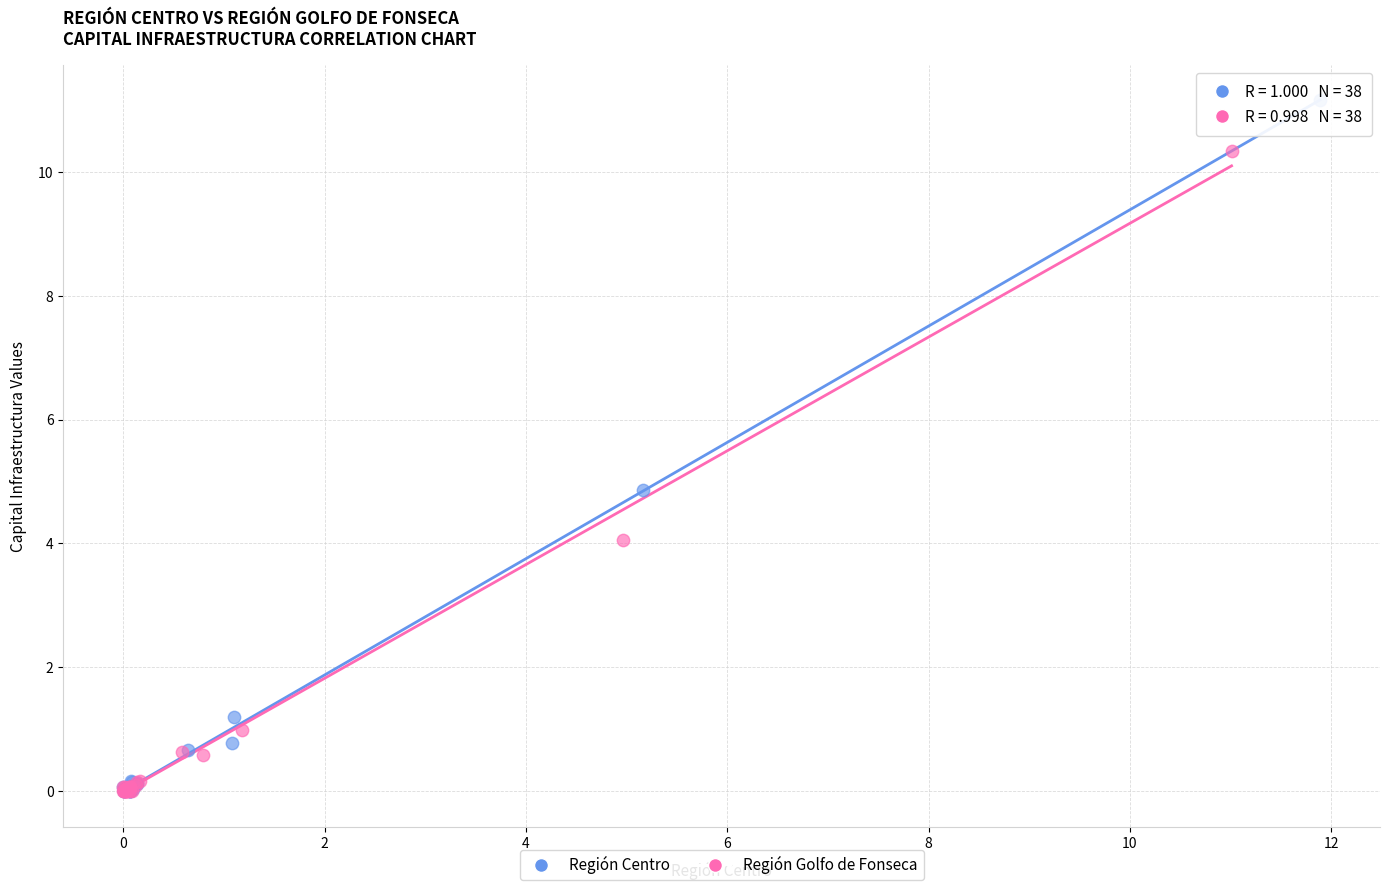

Which series reaches the maximum Y coordinate?

Región Centro